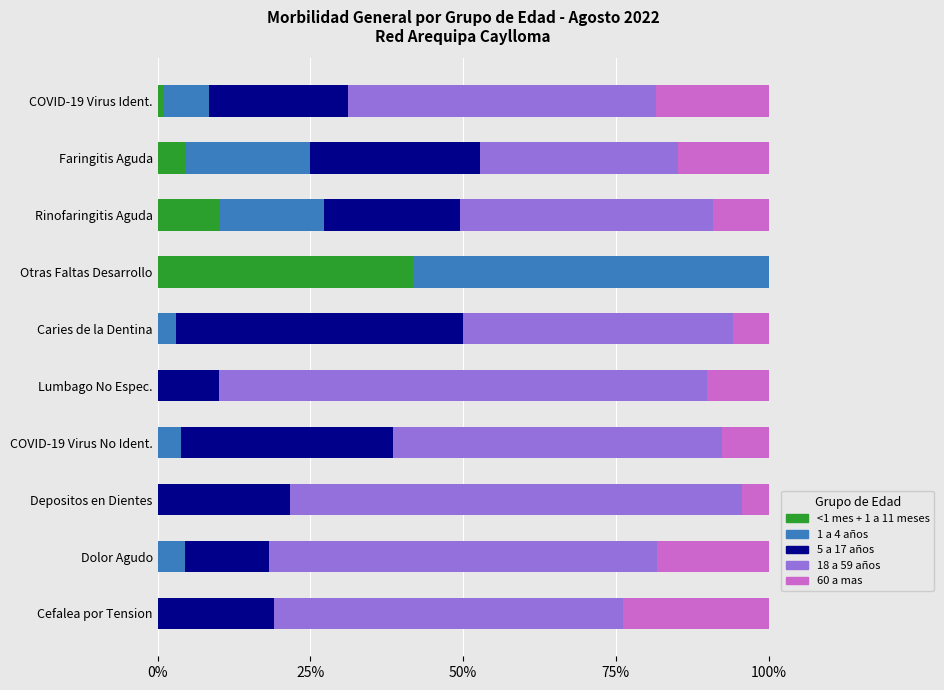

Count the 60 a mas values in the range 0 to 1.

10